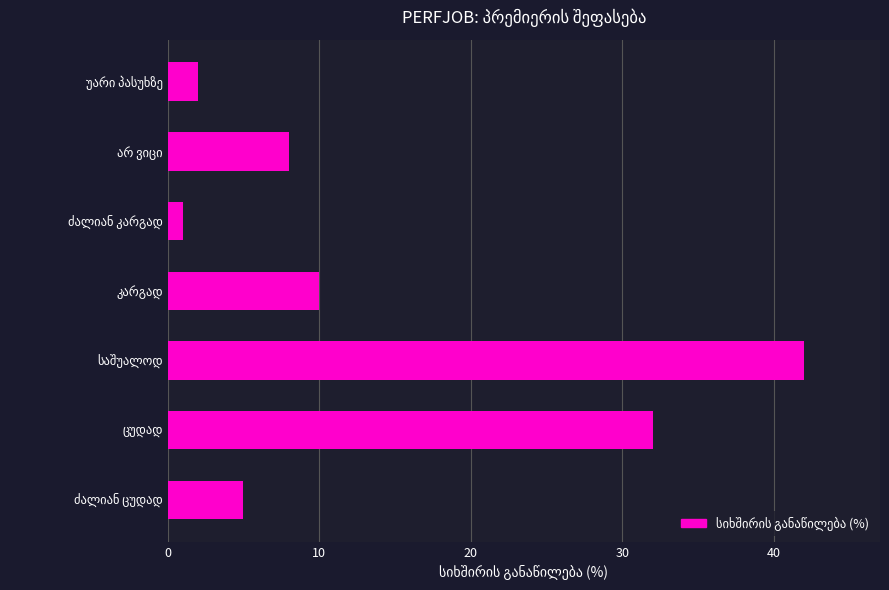

What is the greatest value displayed?

42